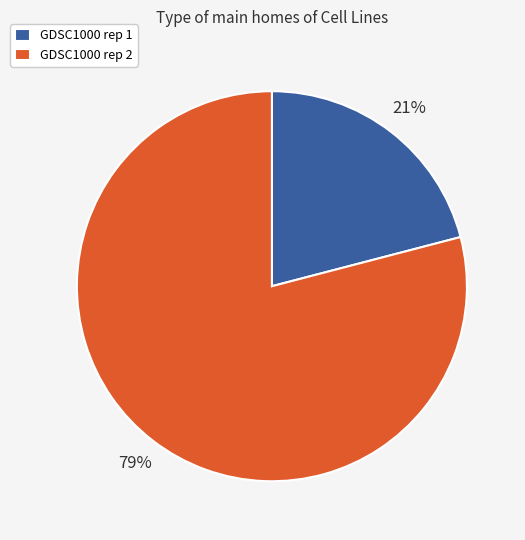

To the nearest percent, what is the difference between the largest and smallest slice percentages?

58%